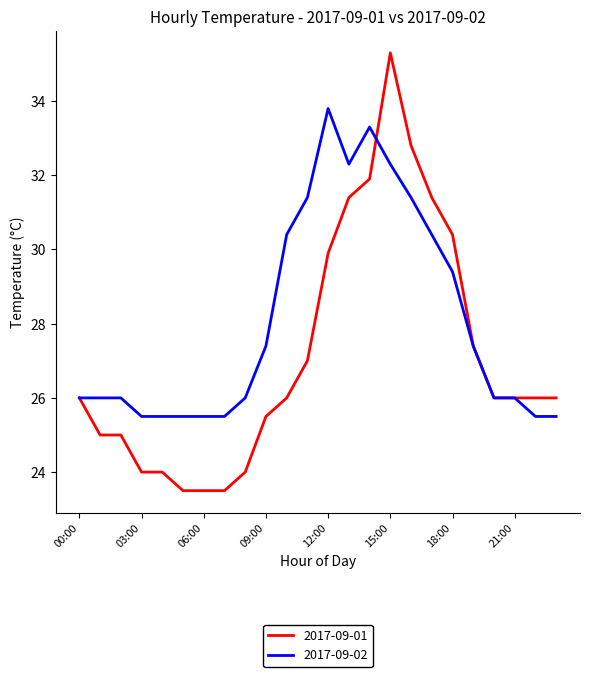

True or false: 2017-09-01 has more than 0 points higher than both neighbors.

True